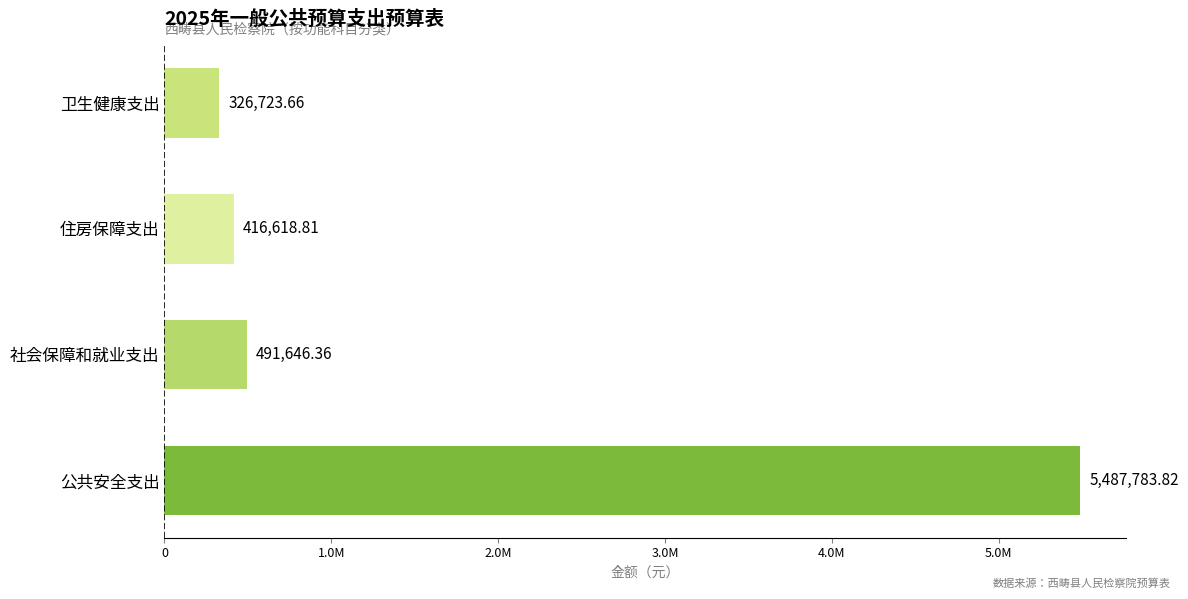

How many bars are there in total?

4